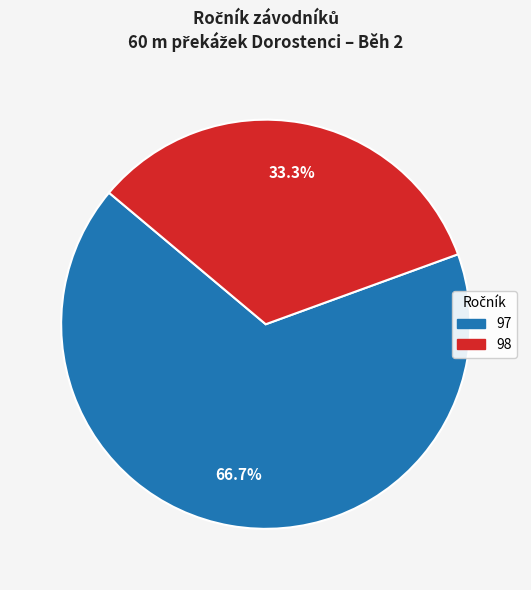

Between 98 and 97, which is larger?

97